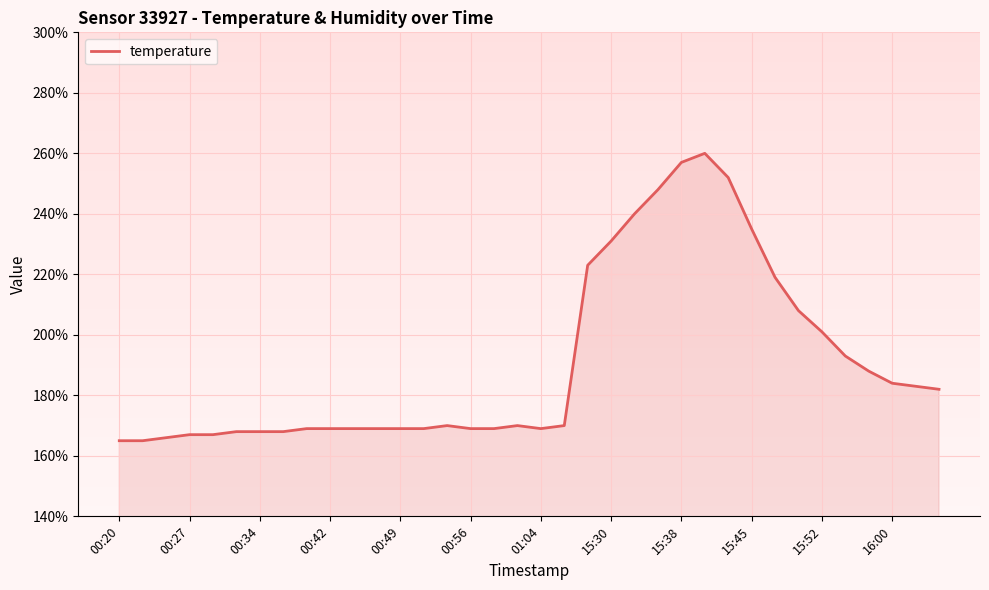

Reading left to right, extract all data points from this chart.

16.5	16.5	16.6	16.7	16.7	16.8	16.8	16.8	16.9	16.9	16.9	16.9	16.9	16.9	17.0	16.9	16.9	17.0	16.9	17.0	22.3	23.1	24.0	24.8	25.7	26.0	25.2	23.5	21.9	20.8	20.1	19.3	18.8	18.4	18.3	18.2